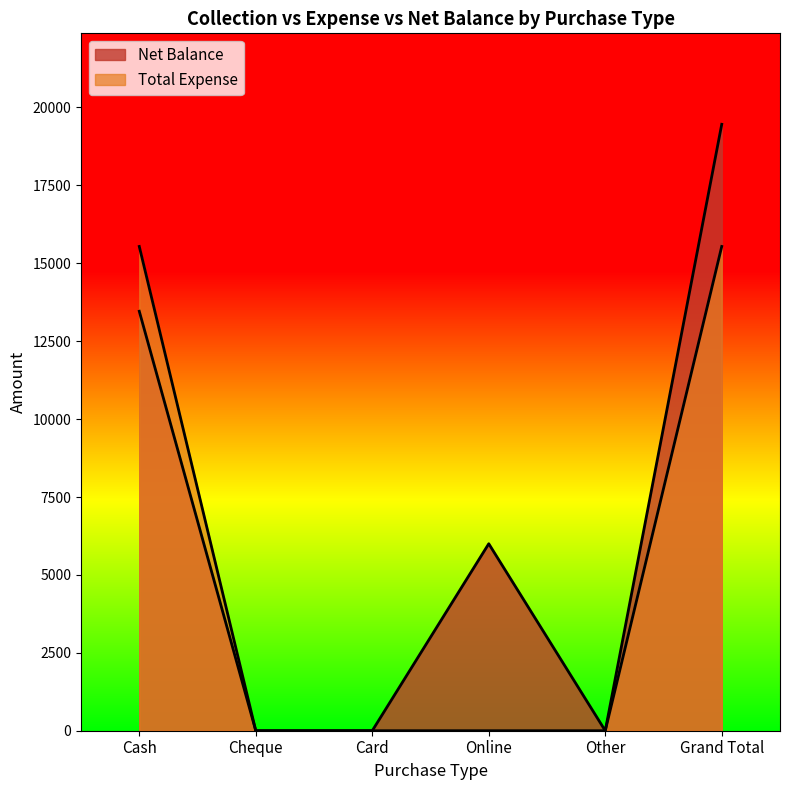

What is the average value of the Total Expense series?

5180